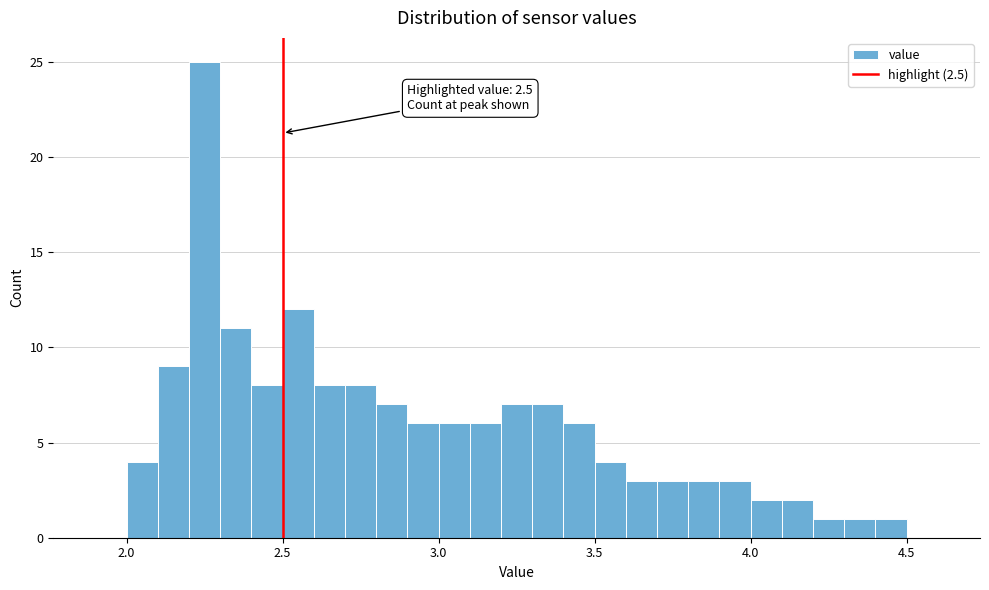

Around what value on the x-axis is the tallest bar? Give the approximate position of its centre, as read against the axis.

2.25